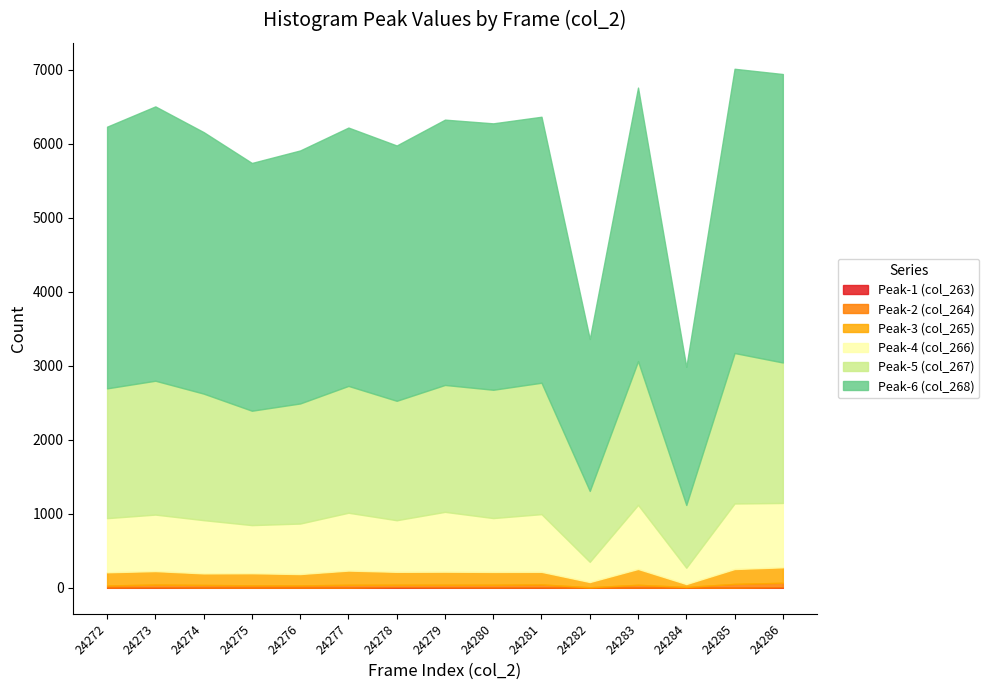

What is the difference between the maximum and minimum values in the Peak-4 (col_266) series?

665